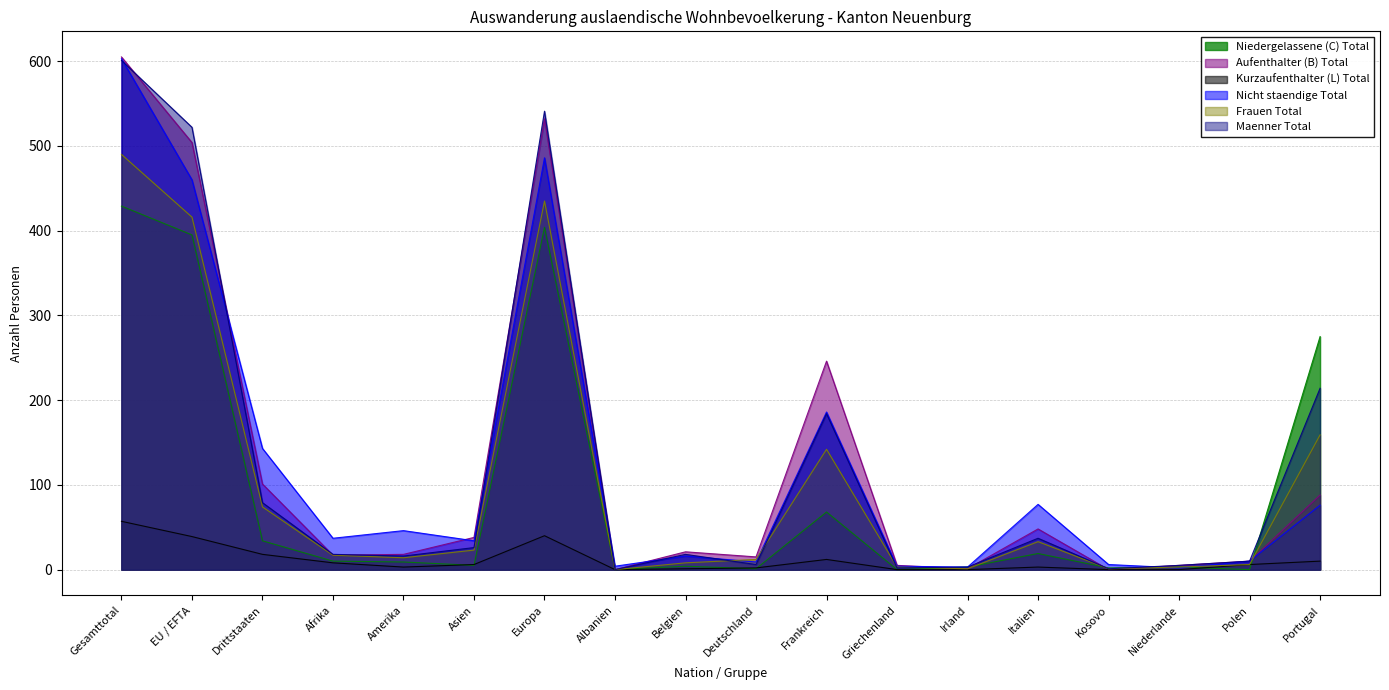

What is the greatest value displayed?

605